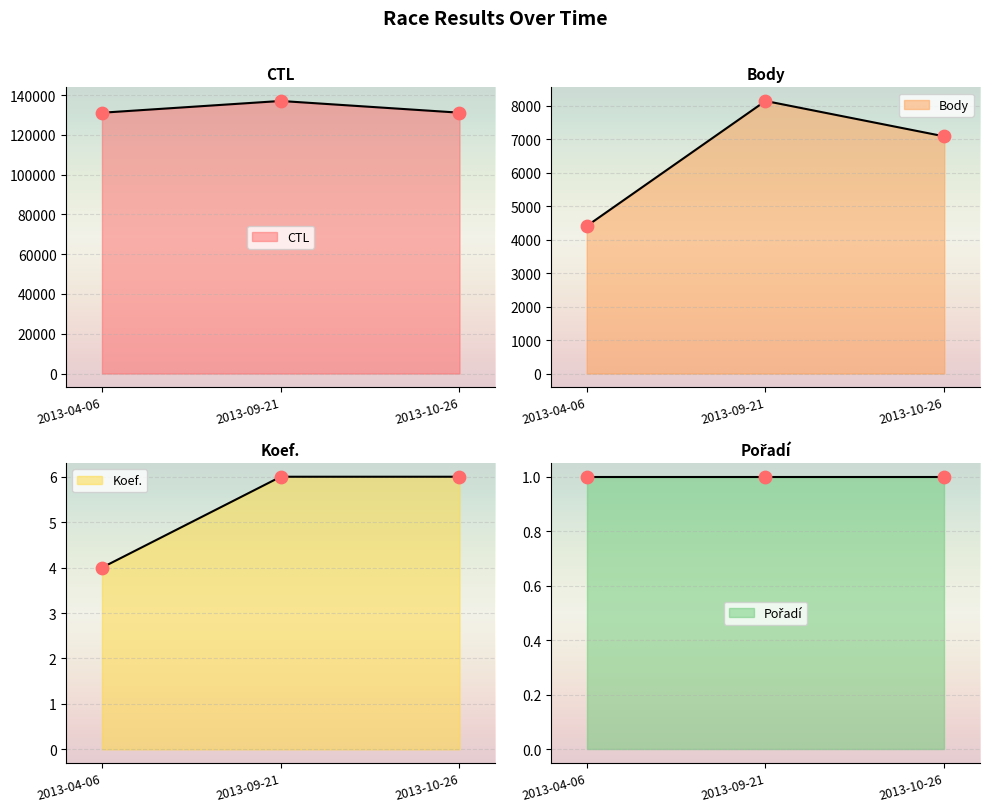

Which series contains the highest Y value?

CTL